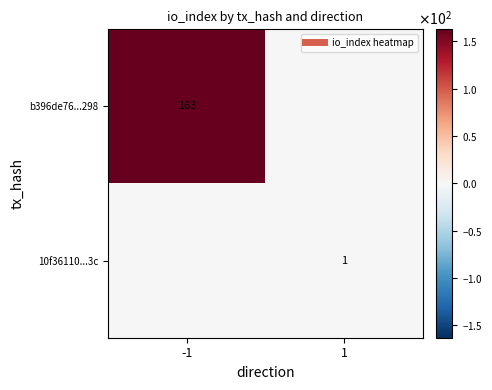

At how many categories does at least one series exceed 35?

1